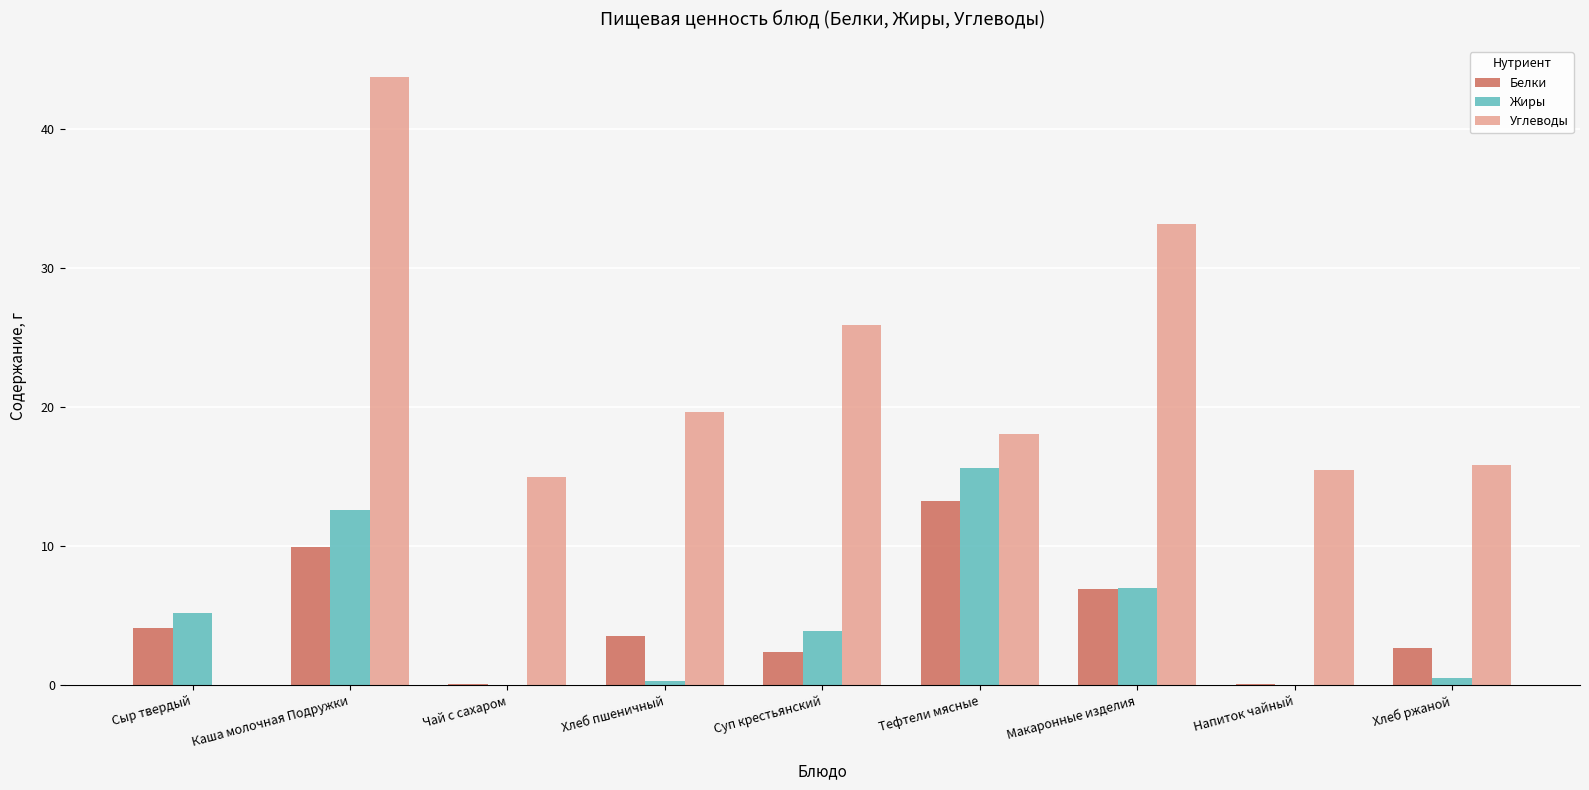

What is the approximate value of Жиры at Макаронные изделия?

7.0